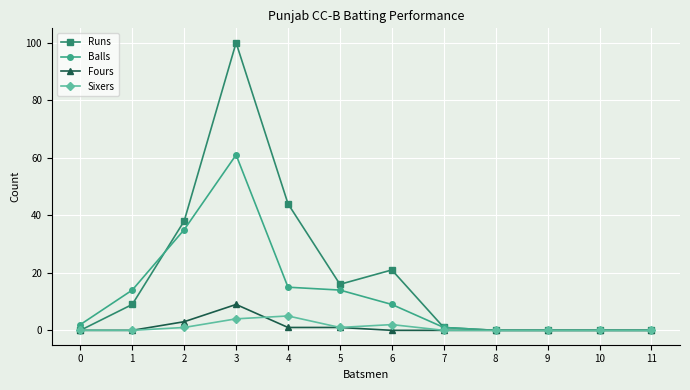

True or false: Balls has a value of 0 at 10.

True